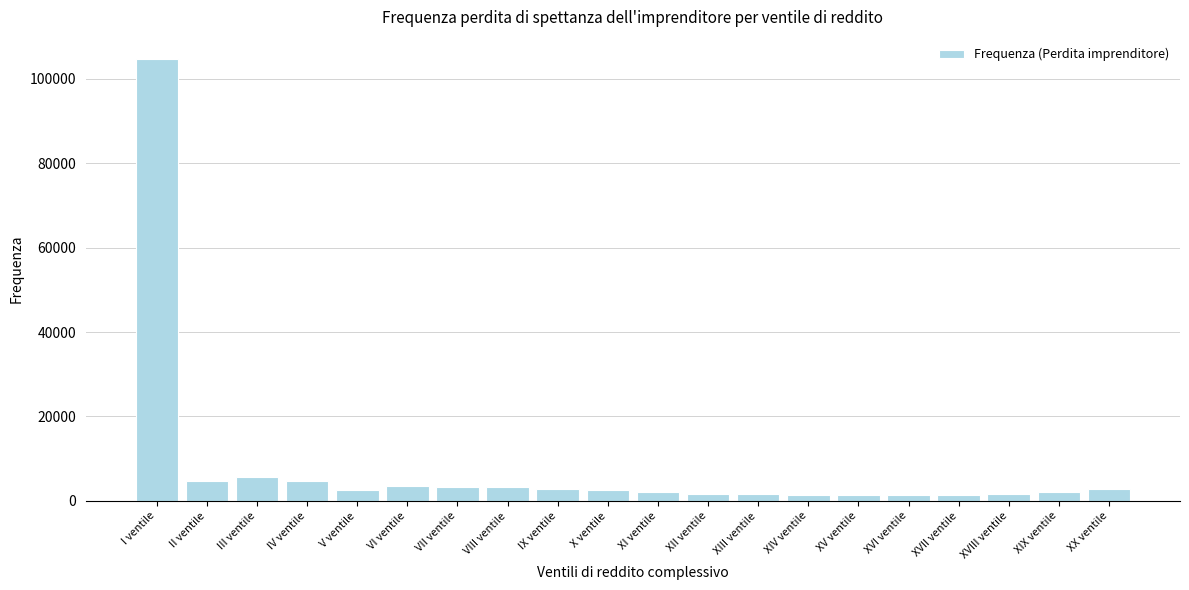

What is the value of the 4th bar from the left?

4726